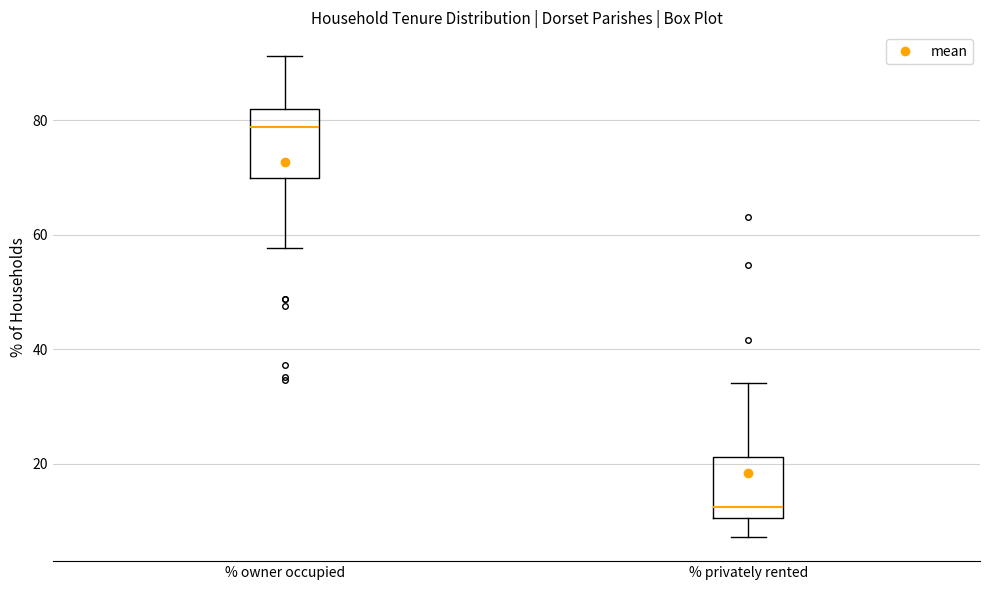

Where is the upper edge of the box for % privately rented on the y-axis? The values are not printed on the chart, so give them approximately, as read against the axis.

22